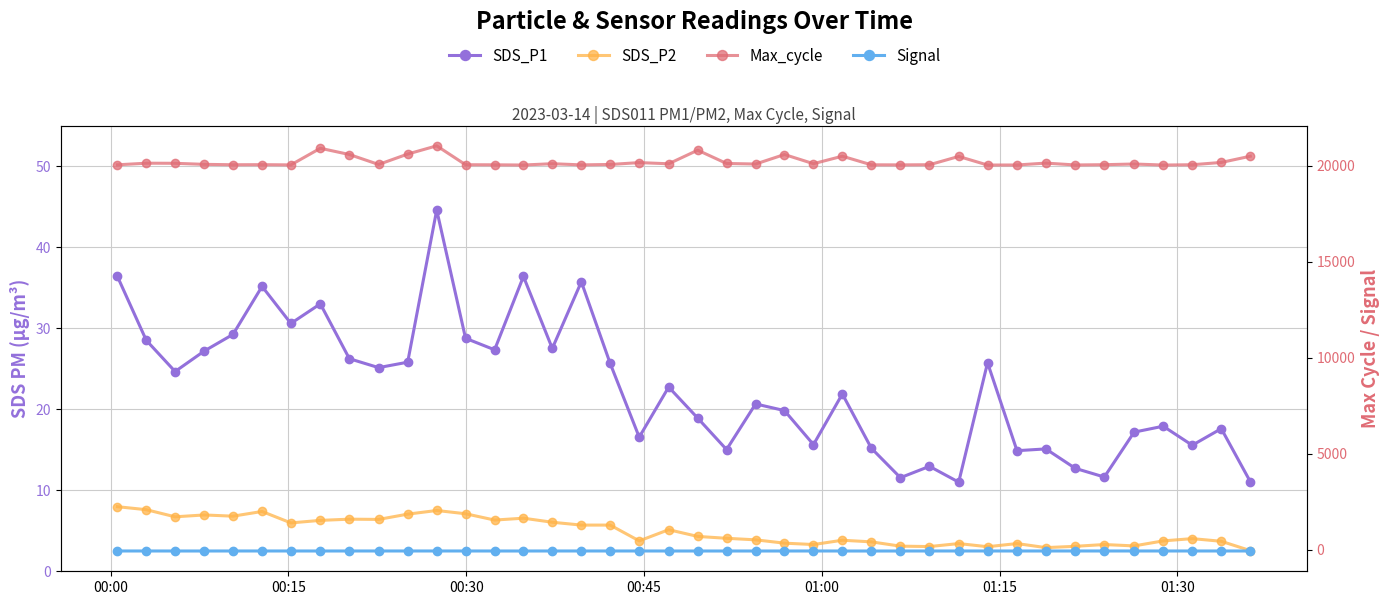

What is the value of the SDS_P1 point at the 38th from the left?

15.6